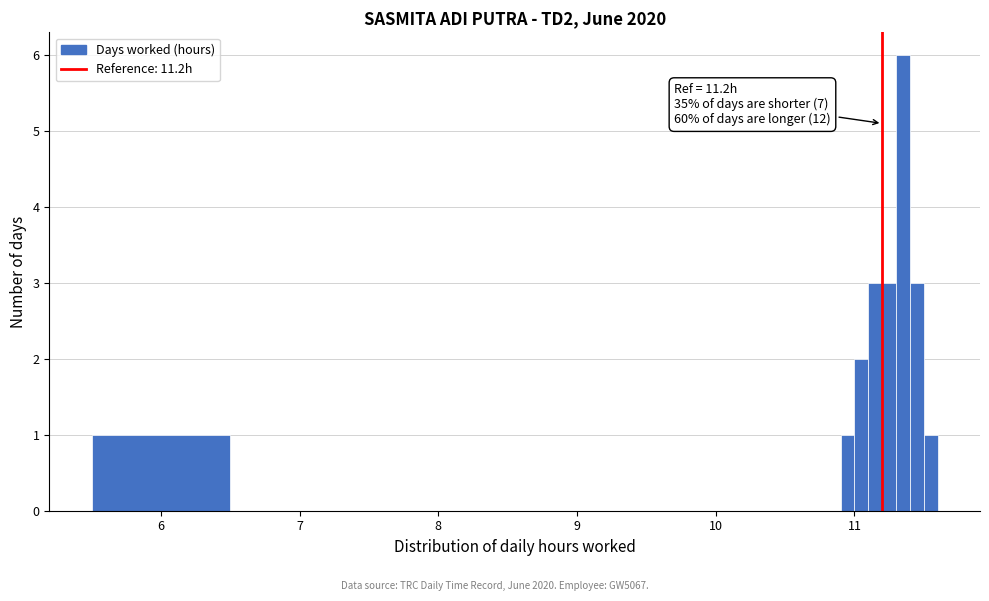

Around what value on the x-axis is the tallest bar? Give the approximate position of its centre, as read against the axis.

11.4